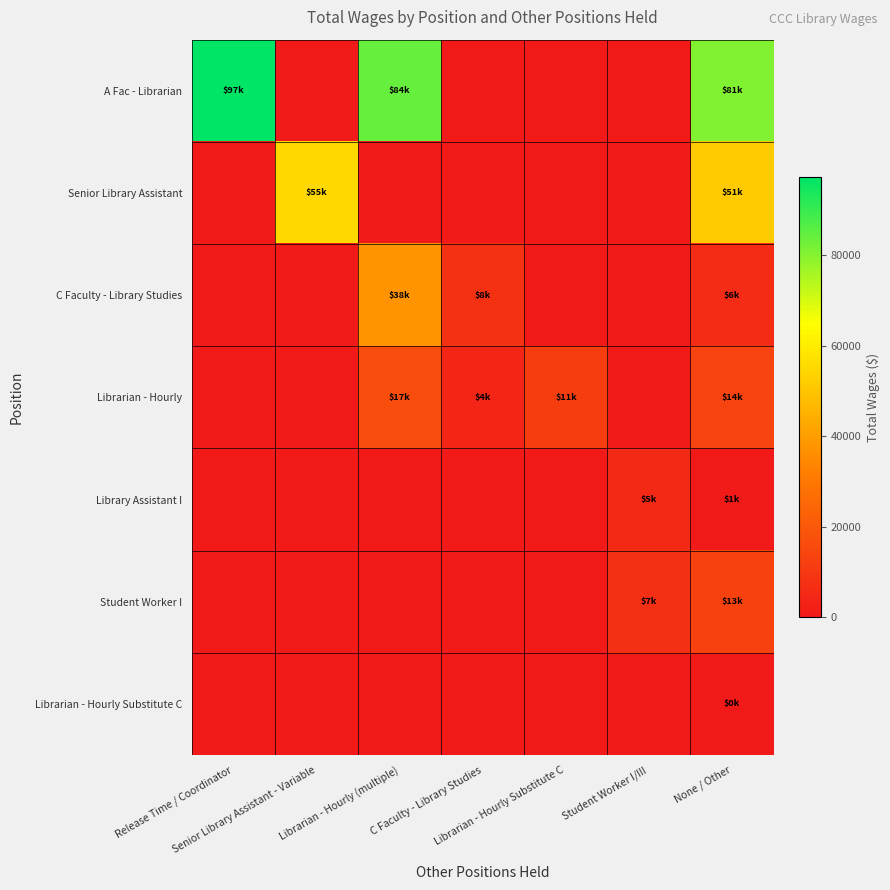

What is the difference between the highest and lowest values at Librarian - Hourly (multiple)?

84332